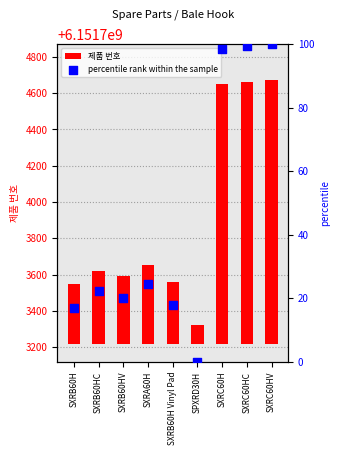

What are all the series names shown in the legend?

제품 번호, percentile rank within the sample